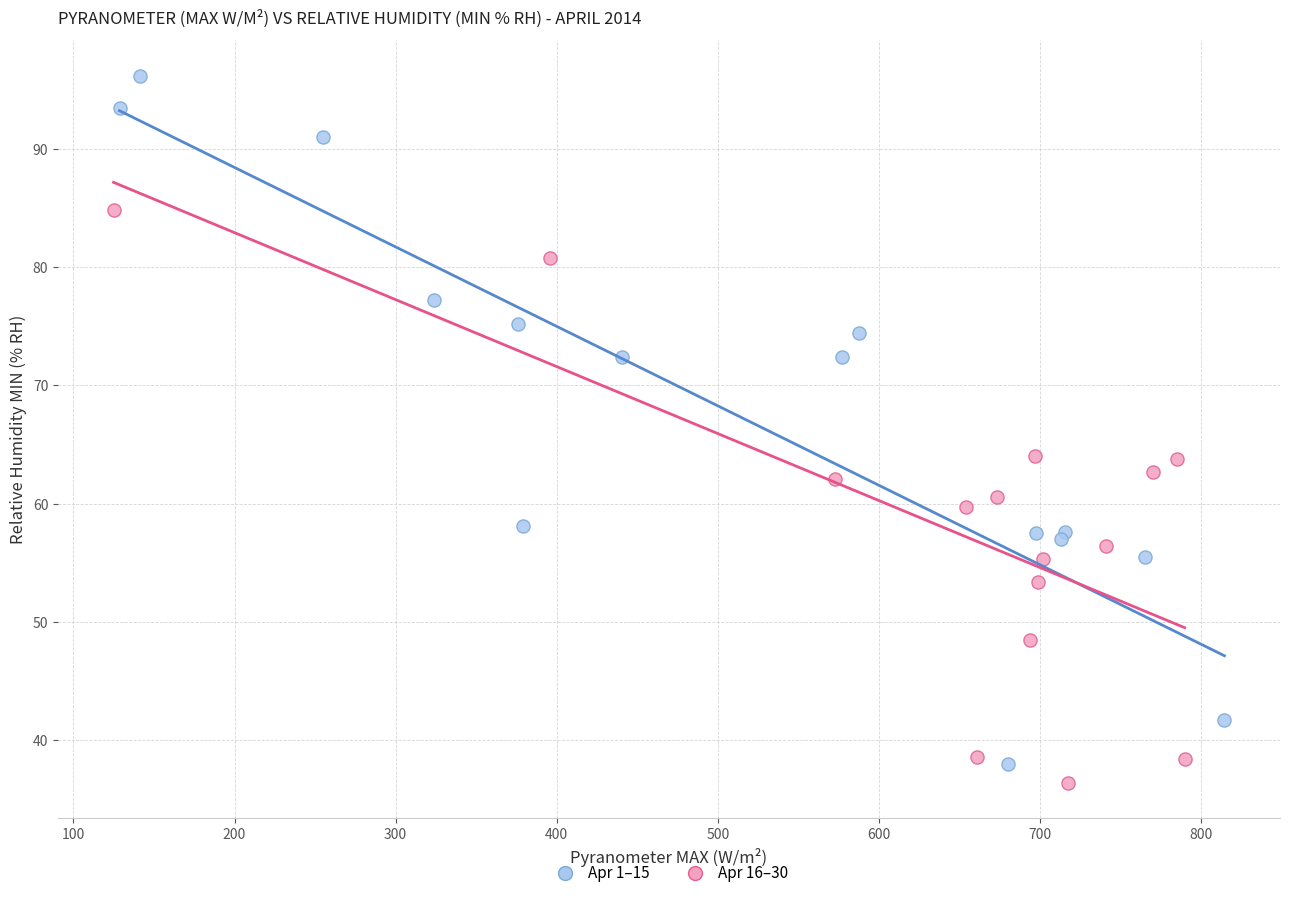

What are all the series names shown in the legend?

Apr 1–15, Apr 16–30